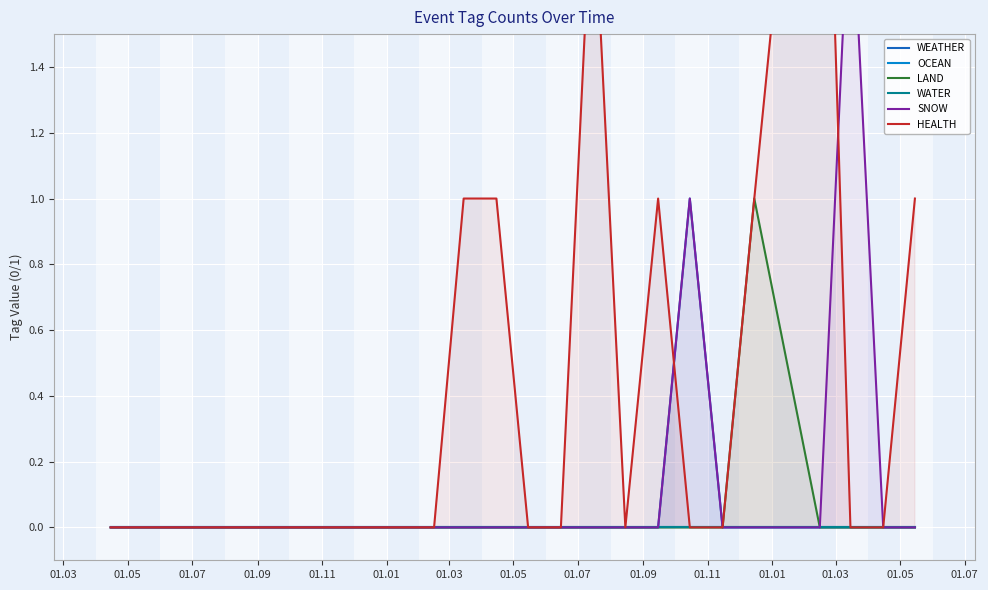

The WEATHER series shows 0 at 21. True or false?

False